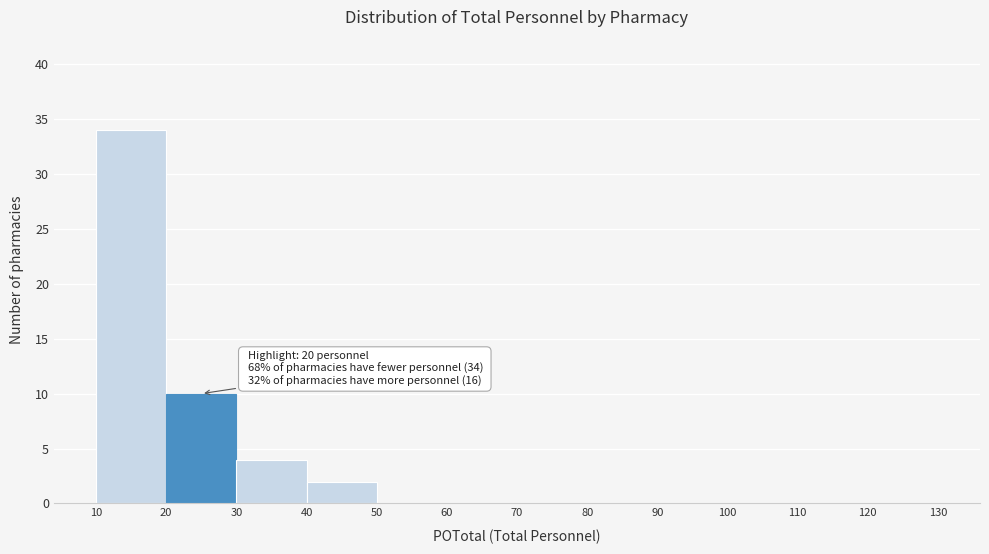

Over which range of the x-axis is the bar tallest?

10 to 20